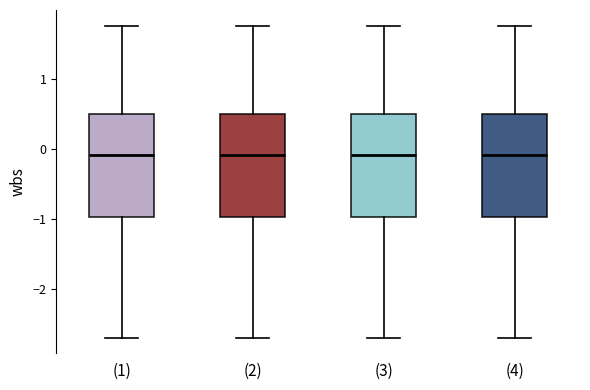

Where is the lower edge of the box for (3) on the y-axis? The values are not printed on the chart, so give them approximately, as read against the axis.

-1.0